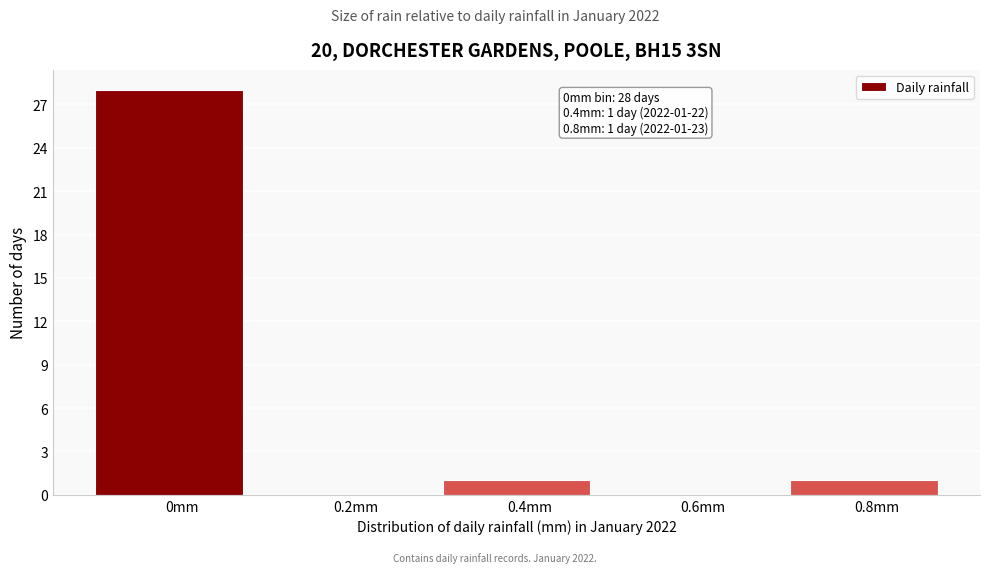

Reading right to left, list all the values displayed in this chart.

0.8mm=1	0.6mm=0	0.4mm=1	0.2mm=0	0mm=28